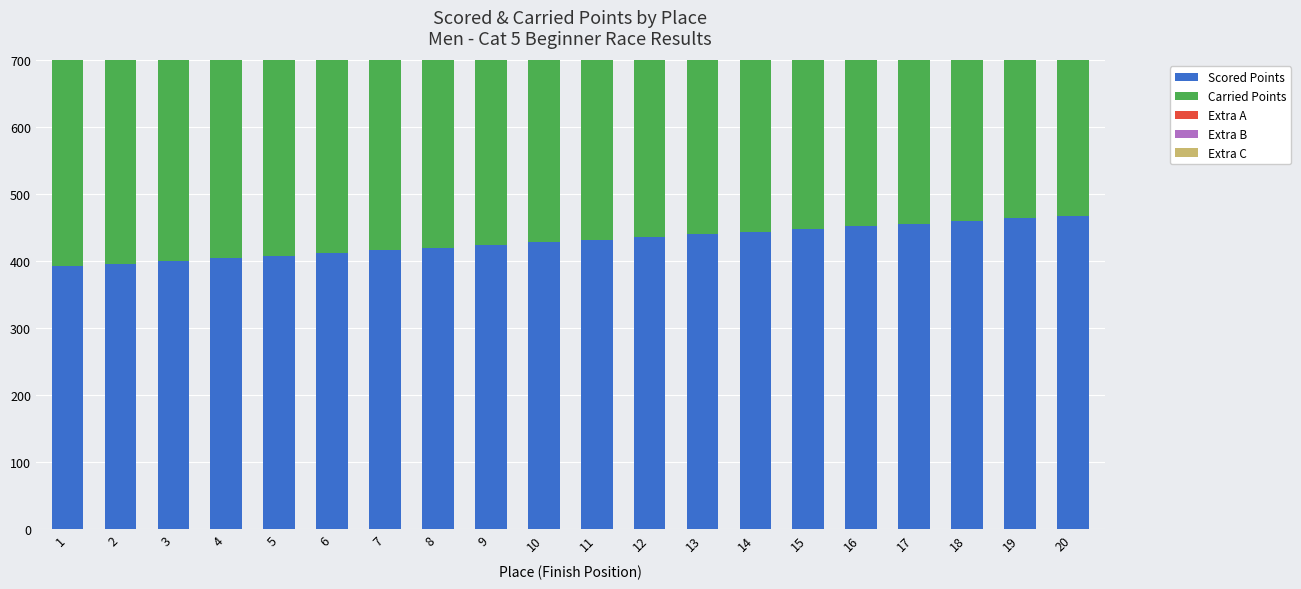

Which has a higher value, 15 or 7?

15